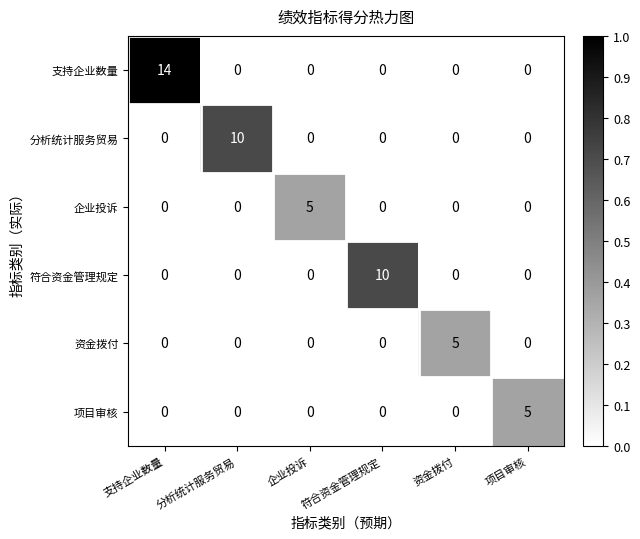

What is the highest value of the 符合资金管理规定 series?

10